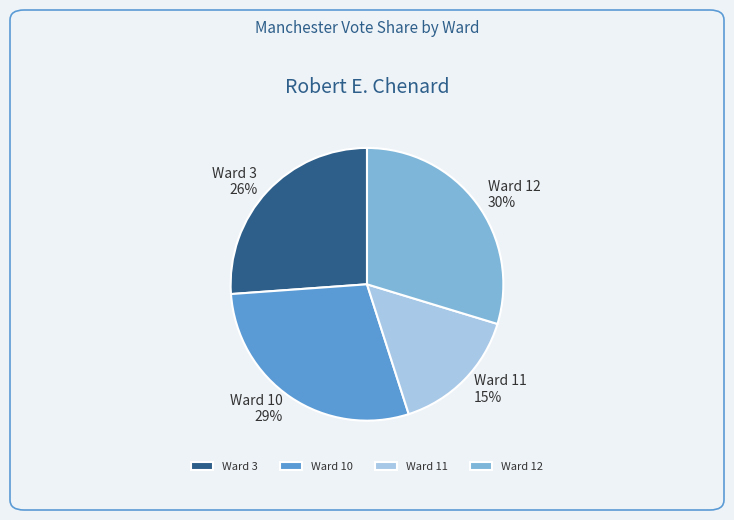

True or false: Ward 12 accounts for 30% of the total.

True